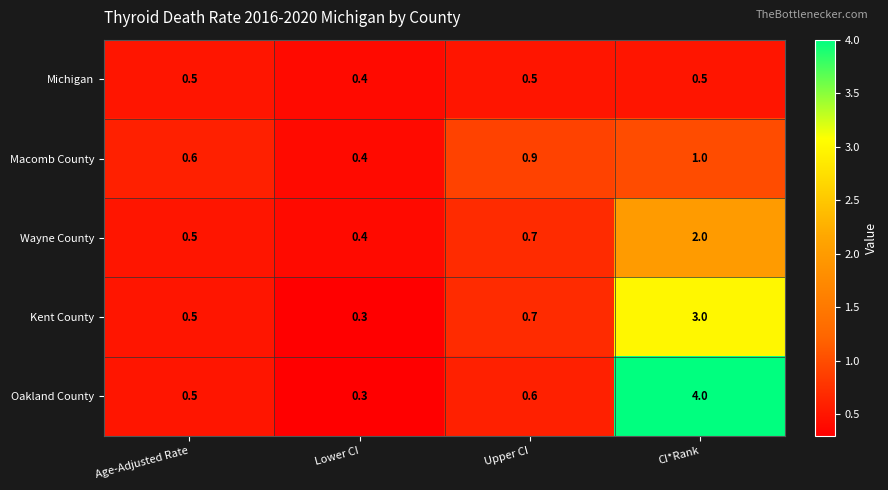

Reading left to right, extract all data points from this chart.

Michigan: Age-Adjusted Rate=0.5	Lower CI=0.4	Upper CI=0.5	CI*Rank=0.5
Macomb County: Age-Adjusted Rate=0.6	Lower CI=0.4	Upper CI=0.9	CI*Rank=1.0
Wayne County: Age-Adjusted Rate=0.5	Lower CI=0.4	Upper CI=0.7	CI*Rank=2.0
Kent County: Age-Adjusted Rate=0.5	Lower CI=0.3	Upper CI=0.7	CI*Rank=3.0
Oakland County: Age-Adjusted Rate=0.5	Lower CI=0.3	Upper CI=0.6	CI*Rank=4.0